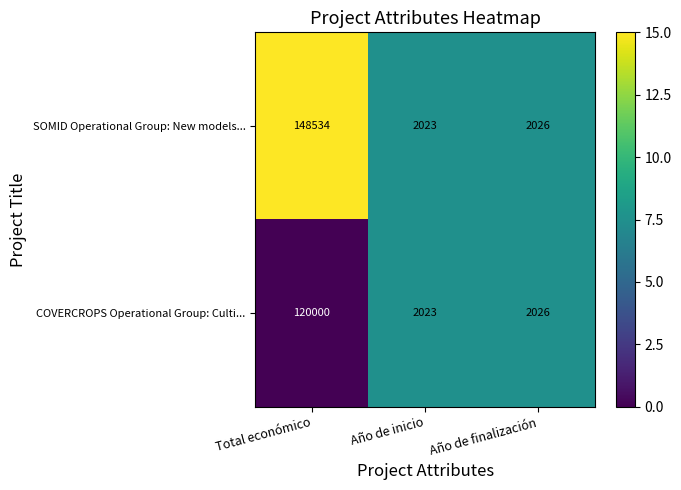

Which series has the widest spread of values?

SOMID Operational Group: New models...